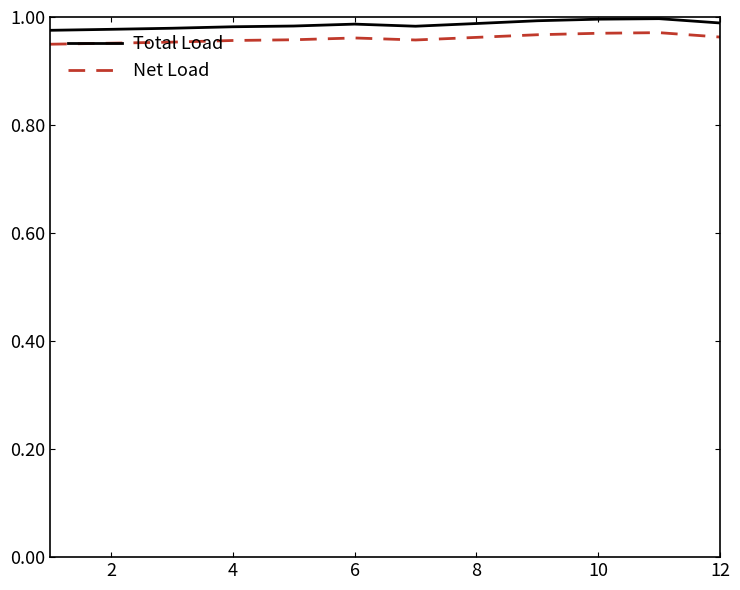

True or false: Total Load and Net Load cross at least once.

False